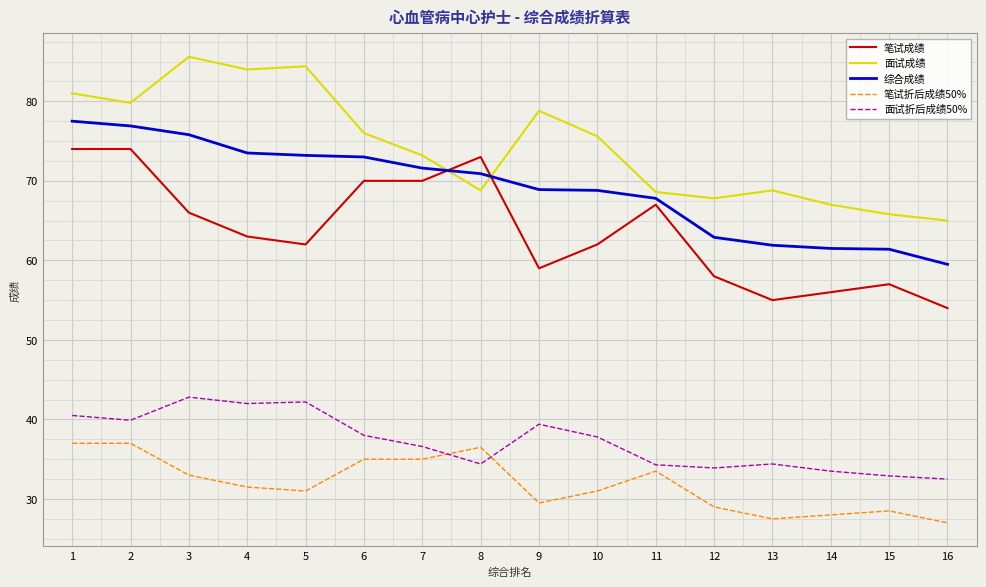

True or false: 笔试折后成绩50% and 面试成绩 intersect in this chart.

False